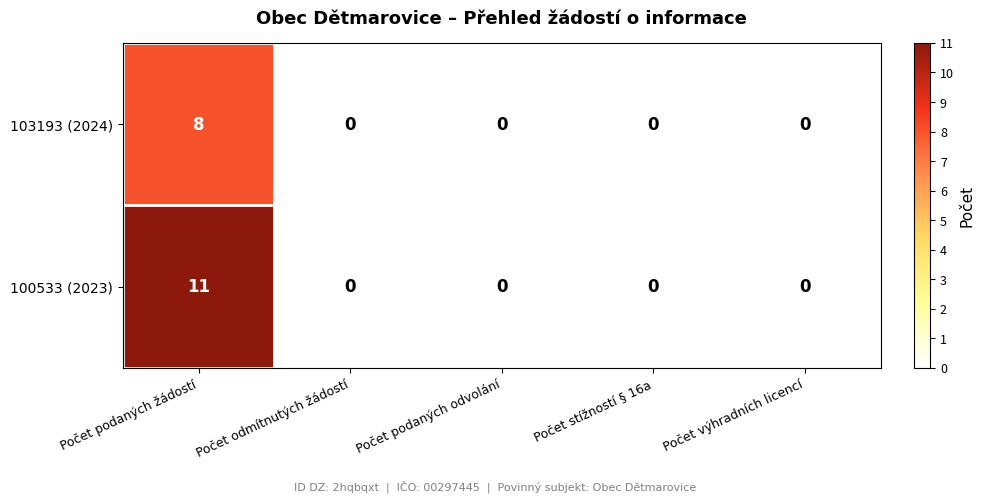

List the series in order of their peak value, lowest first.

103193 (2024), 100533 (2023)